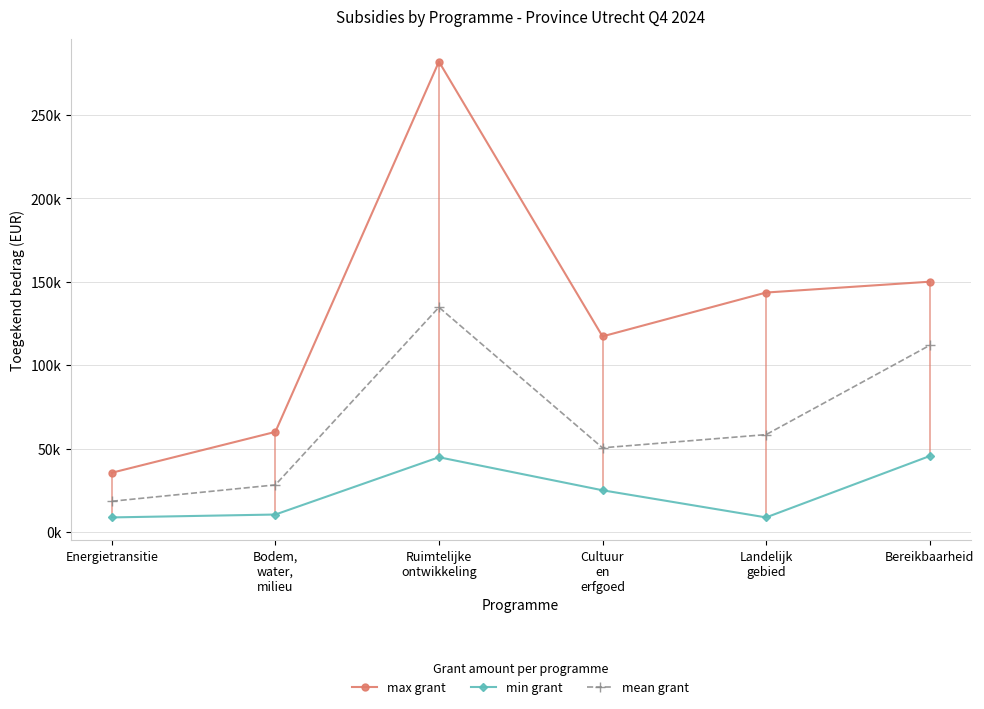

The value of mean grant at Bodem,
water,
milieu is 42635.3. True or false?

False